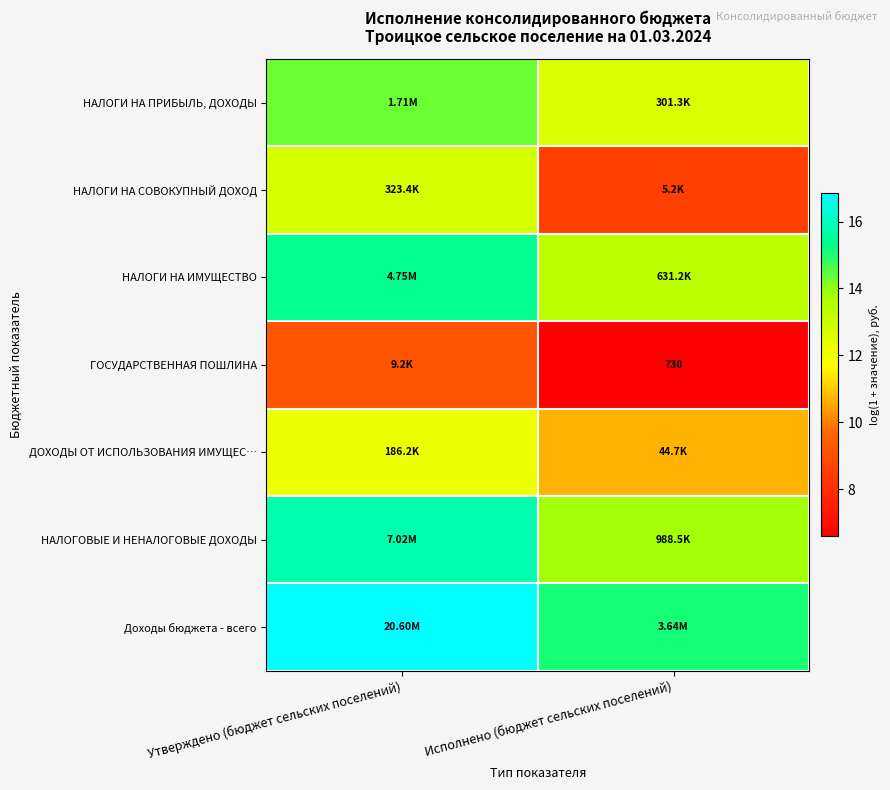

Which label corresponds to the largest value in the chart?

Утверждено (бюджет сельских поселений)